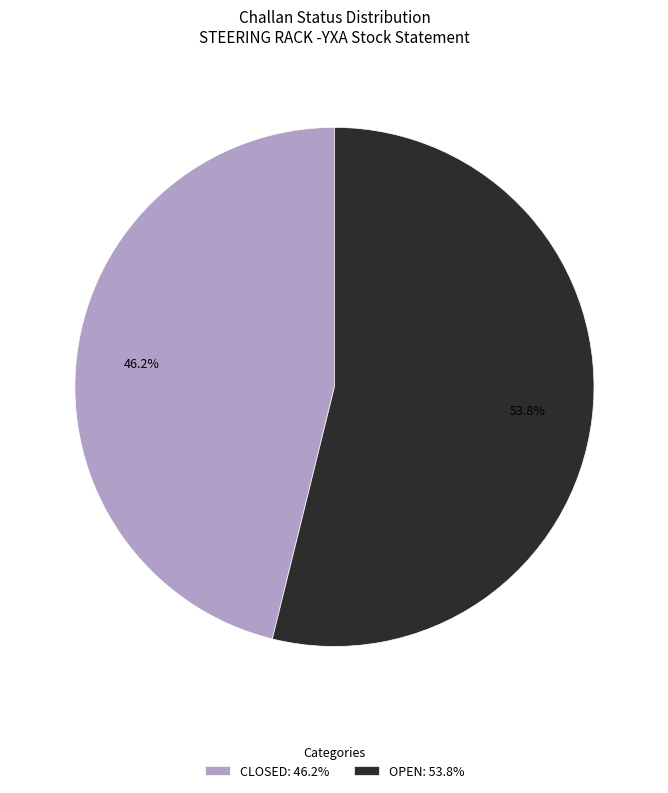

What is the smallest slice in the pie chart?

CLOSED